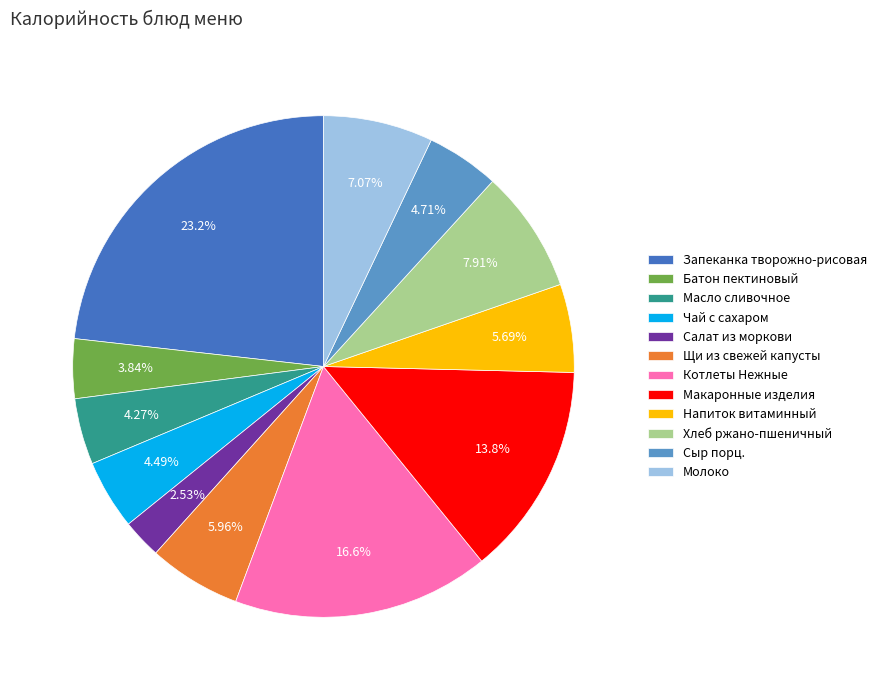

To the nearest percent, what is the average slice percentage?

8%